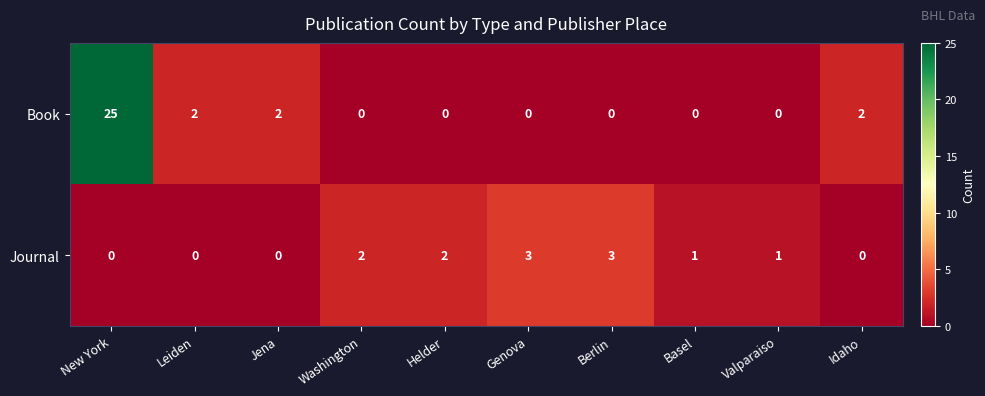

Count the Journal values in the range 0 to 2.

8